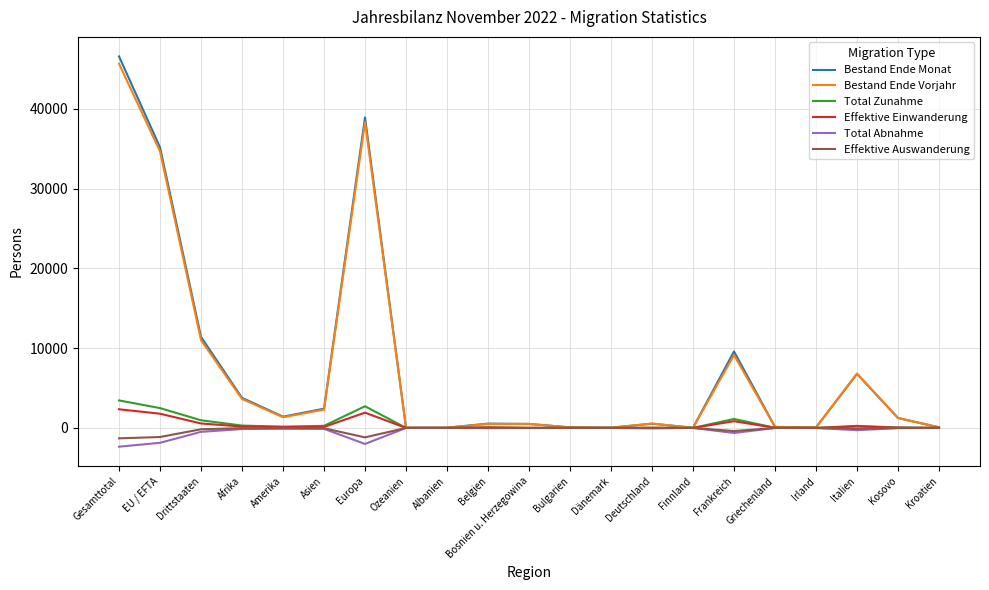

What is the smallest value displayed?

-2353